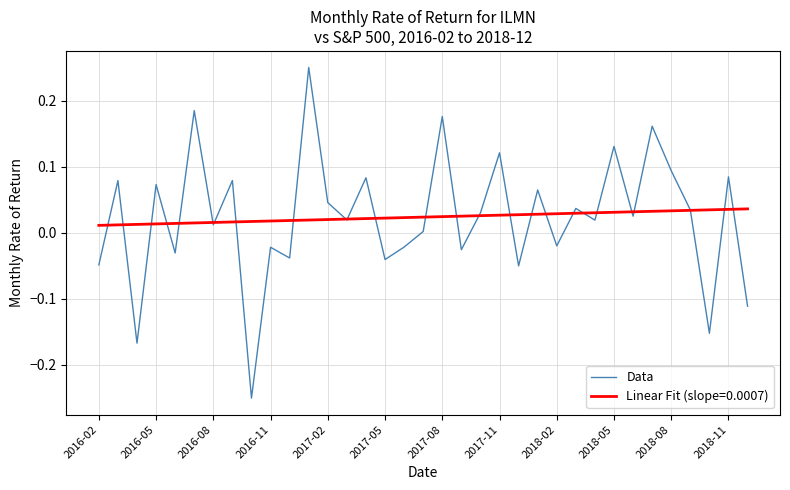

Is this an area chart (filled region under the line)?

No